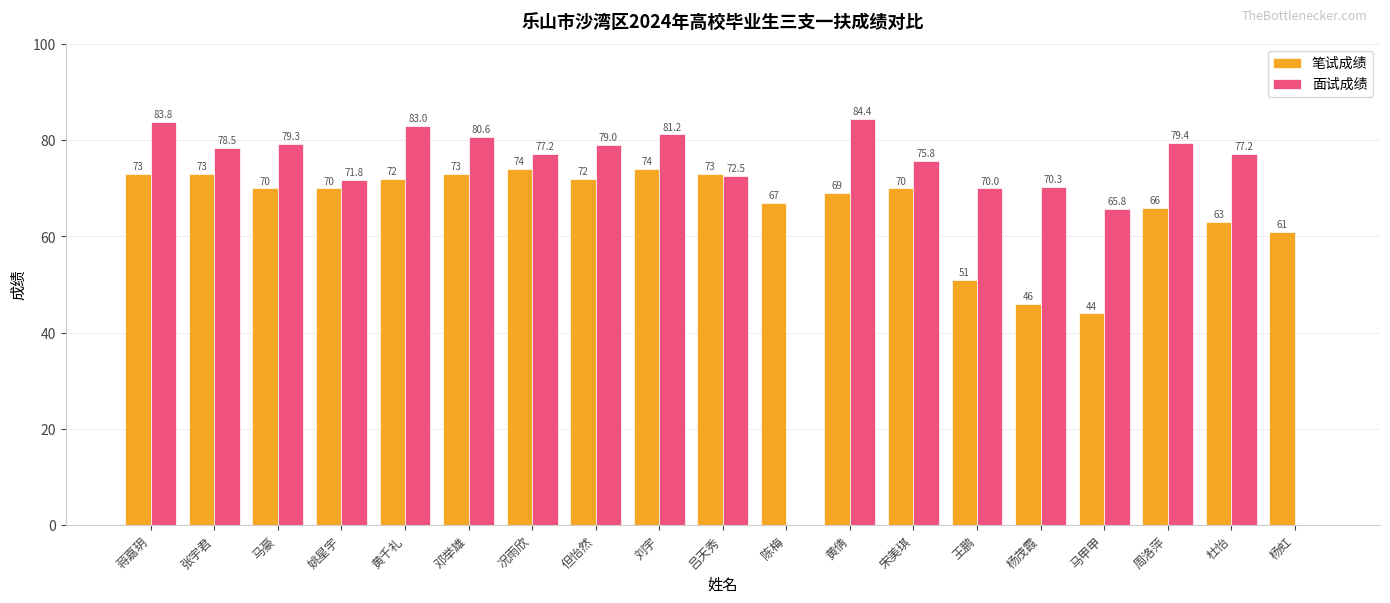

Reading left to right, transcribe all the data shown in this chart.

笔试成绩: 73.0	73.0	70.0	70.0	72.0	73.0	74.0	72.0	74.0	73.0	67.0	69.0	70.0	51.0	46.0	44.0	66.0	63.0	61.0
面试成绩: 83.8	78.5	79.3	71.8	83.0	80.6	77.2	79.0	81.2	72.5	0.0	84.4	75.8	70.0	70.3	65.8	79.4	77.2	0.0